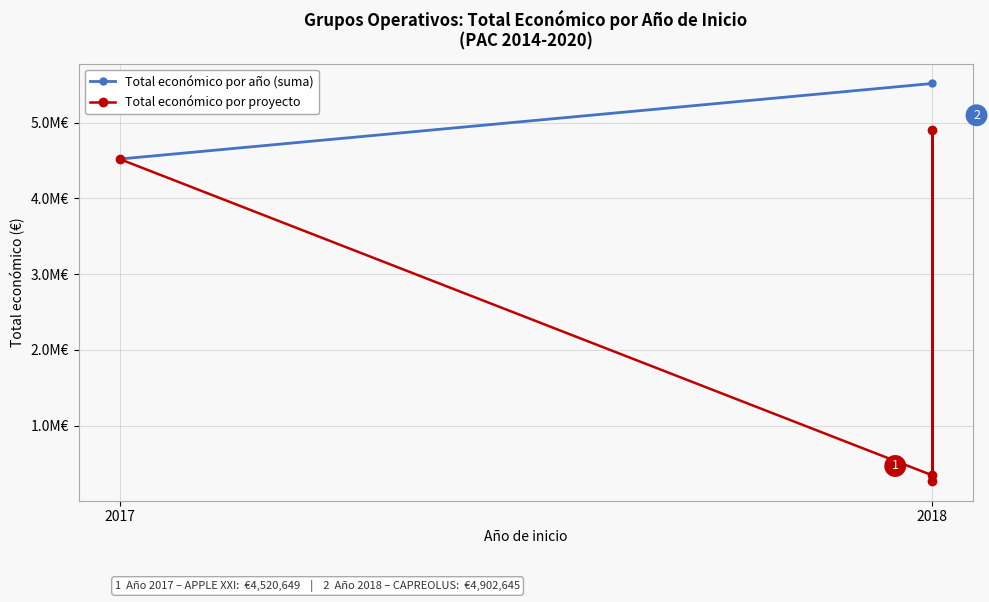

What is the value of the 4th point from the left?

4902645